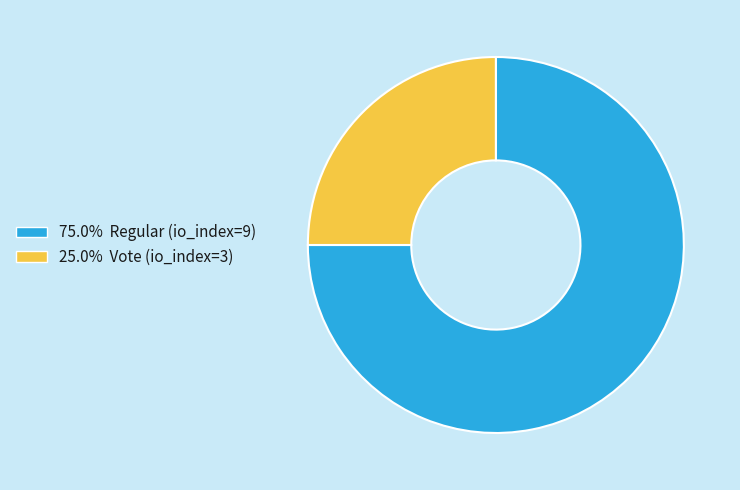

Is there any slice that represents more than half of the pie?

Yes